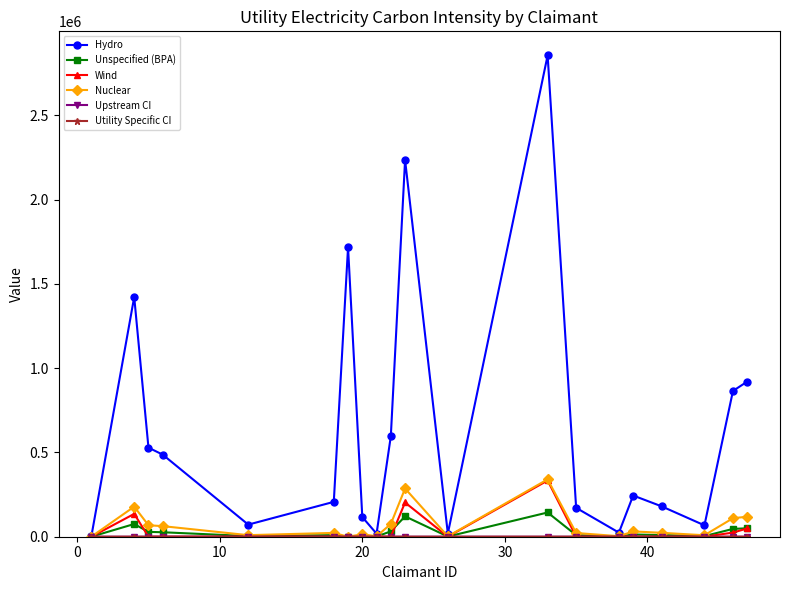

What is the highest value of the Nuclear series?

340293.0